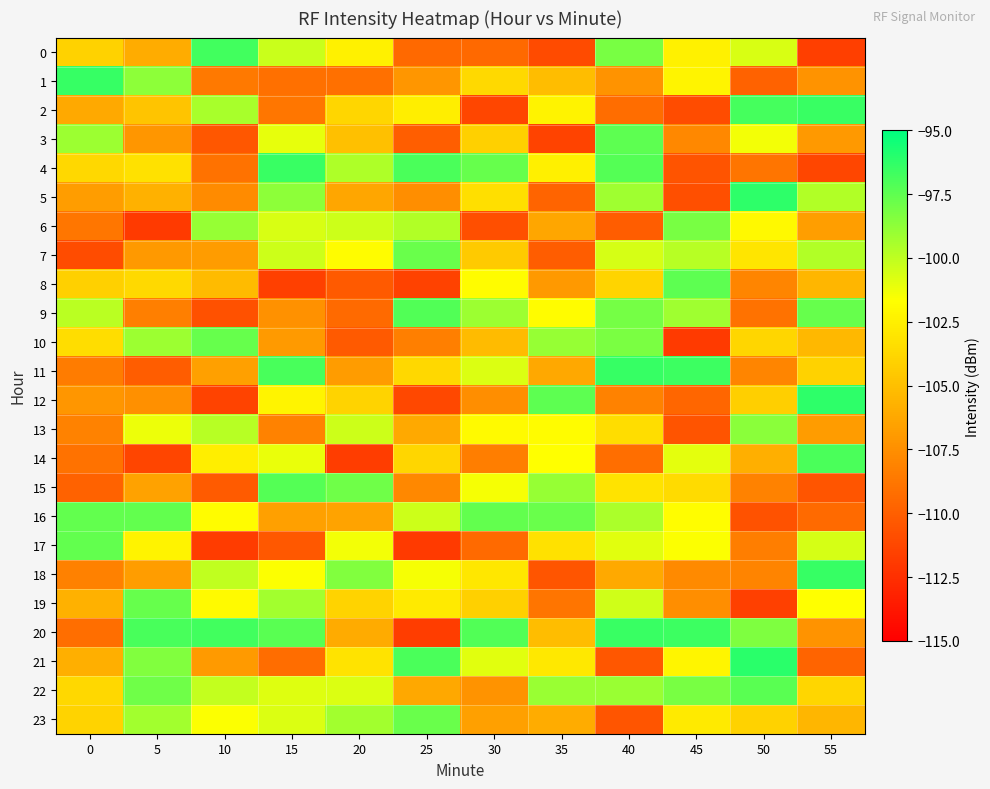

Rank the series by their maximum value, from lowest to highest.

13, 6, 7, 23, 19, 10, 17, 16, 8, 3, 22, 15, 9, 14, 0, 2, 20, 4, 1, 11, 18, 12, 5, 21